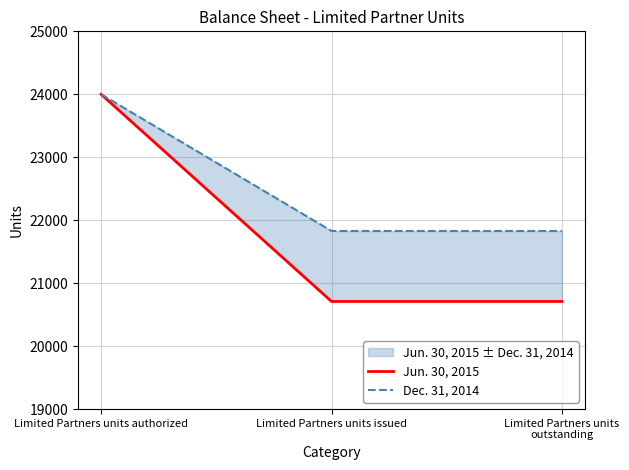

Reading left to right, what are all the values shown in this chart?

Jun. 30, 2015: Limited Partners units authorized=24000	Limited Partners units issued=20710	Limited Partners units outstanding=20710
Dec. 31, 2014: Limited Partners units authorized=24000	Limited Partners units issued=21829	Limited Partners units outstanding=21829